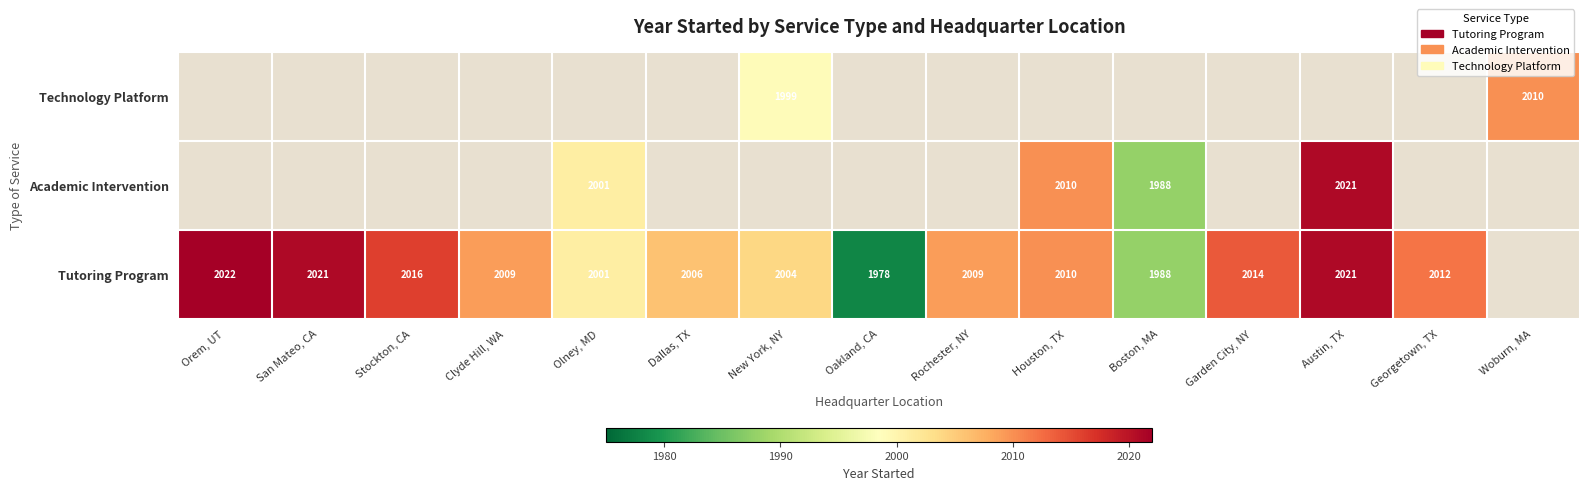

Count the number of data series in this chart.

3